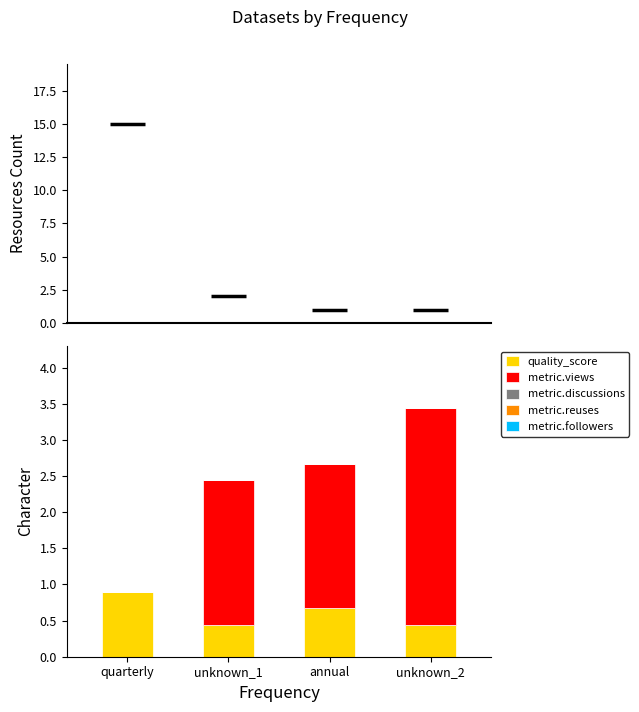

What is the total value across all series at unknown_1?

2.4